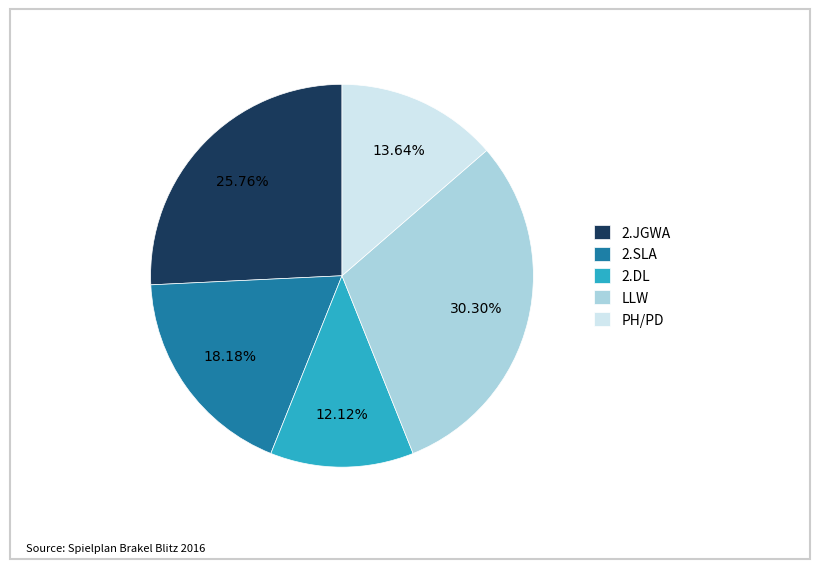

What percentage is the 2.JGWA slice, to the nearest percent?

26%